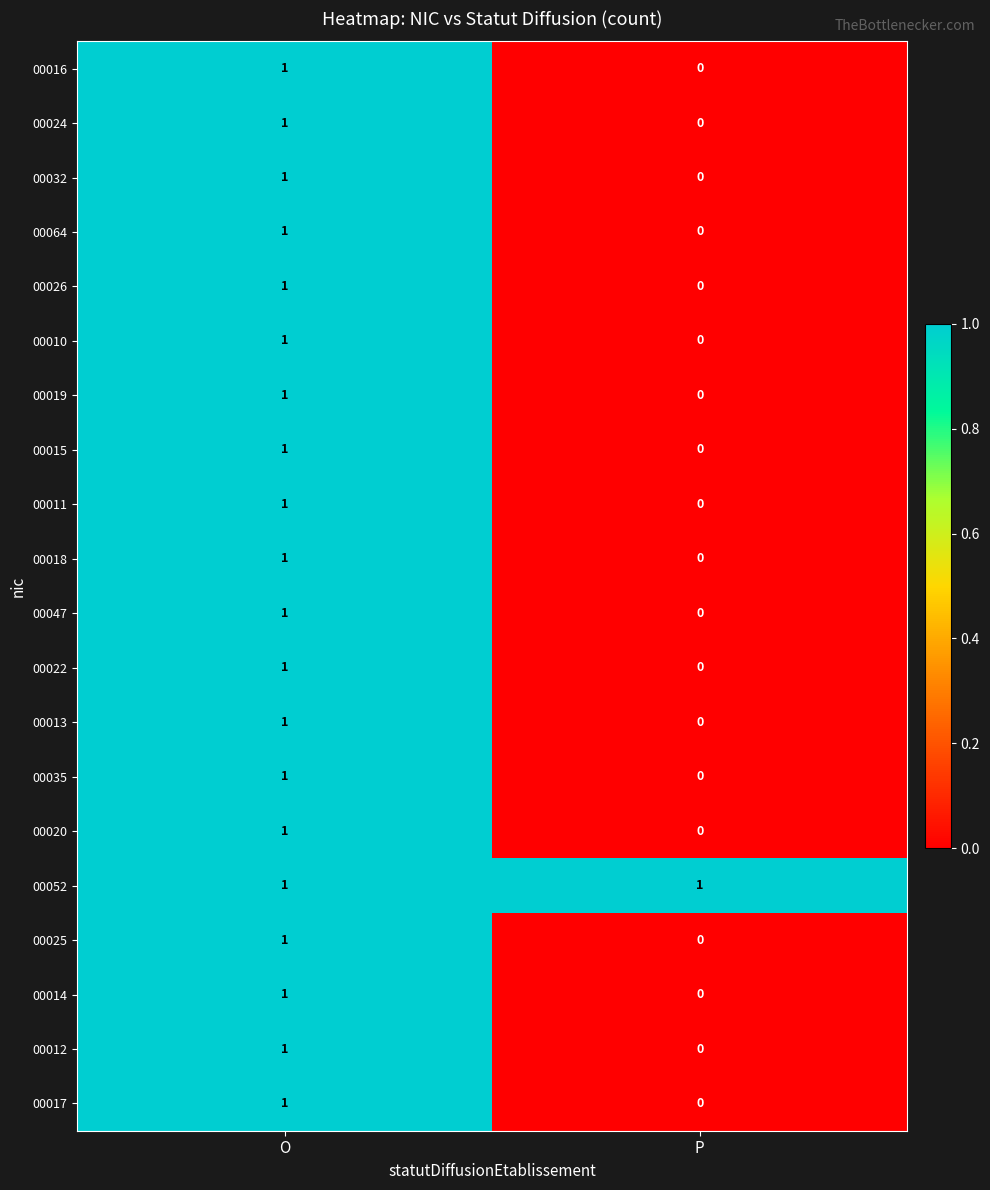

At which category does the chart reach its minimum across all series?

P